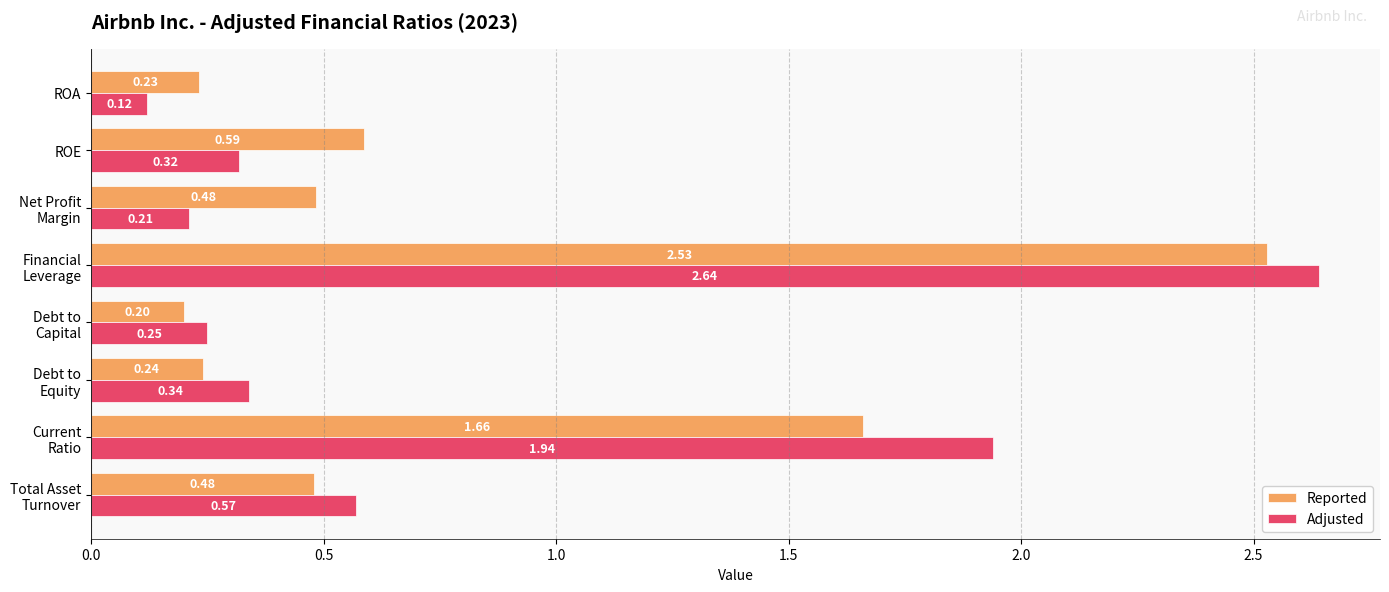

Which category has the lowest value across all series?

ROA